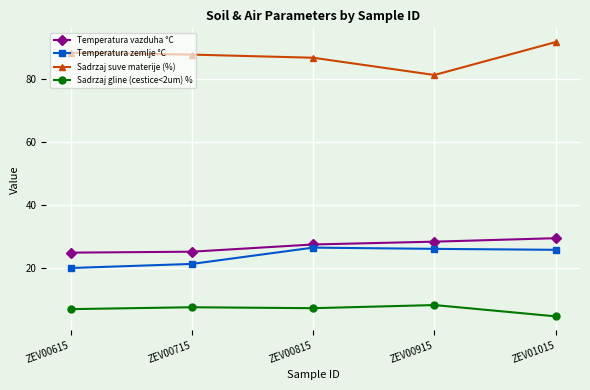

What is the difference between the highest and lowest values at ZEV00915?

73.3